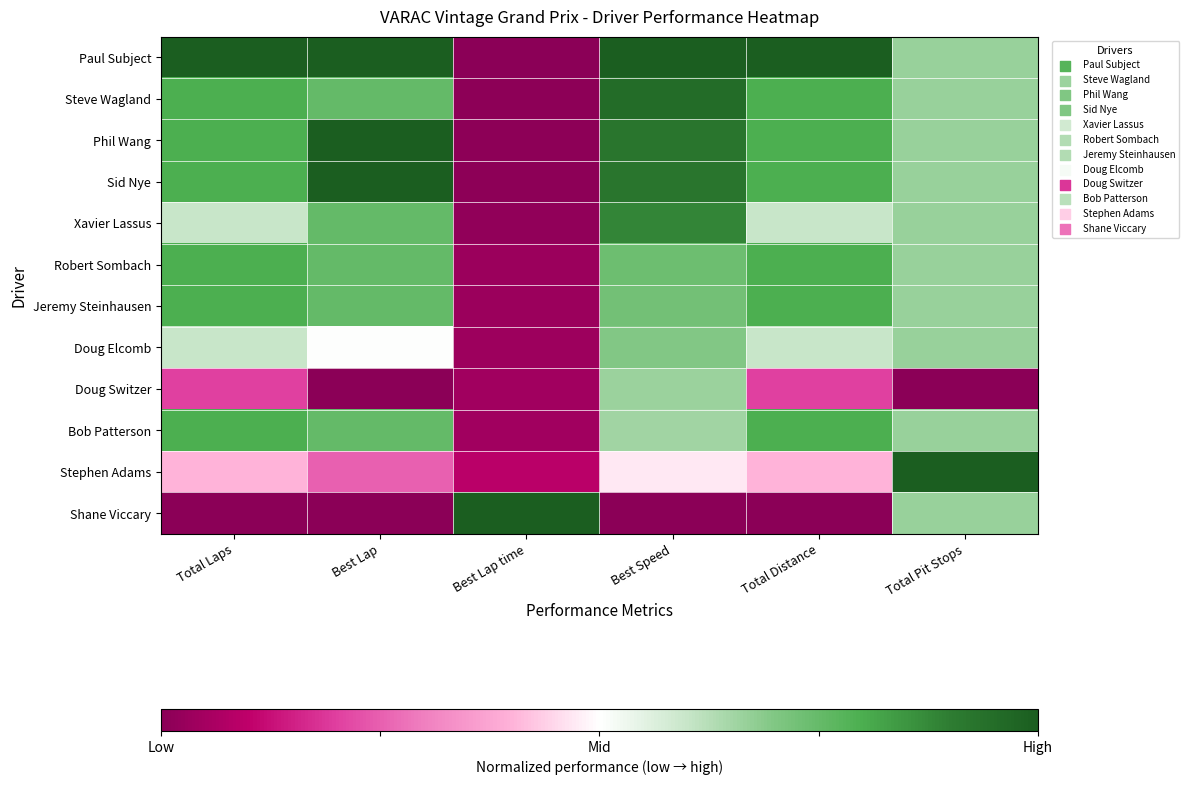

At how many categories does at least one series exceed 0?

6